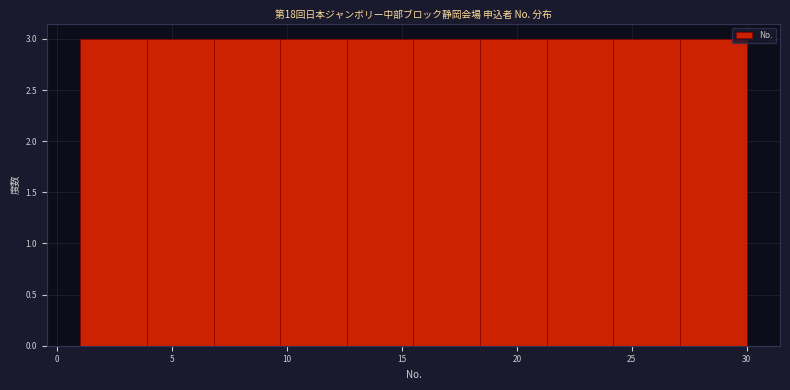

Reading left to right, transcribe this chart: for each bar, give the range it covers on the x-axis and its height. Neither the bar edges nor the heights are printed on the chart, so give them approximately, as read against the axes.

1.0 to 3.9: 3
3.9 to 6.8: 3
6.8 to 9.7: 3
9.7 to 12.6: 3
12.6 to 15.5: 3
15.5 to 18.4: 3
18.4 to 21.3: 3
21.3 to 24.2: 3
24.2 to 27.1: 3
27.1 to 30.0: 3